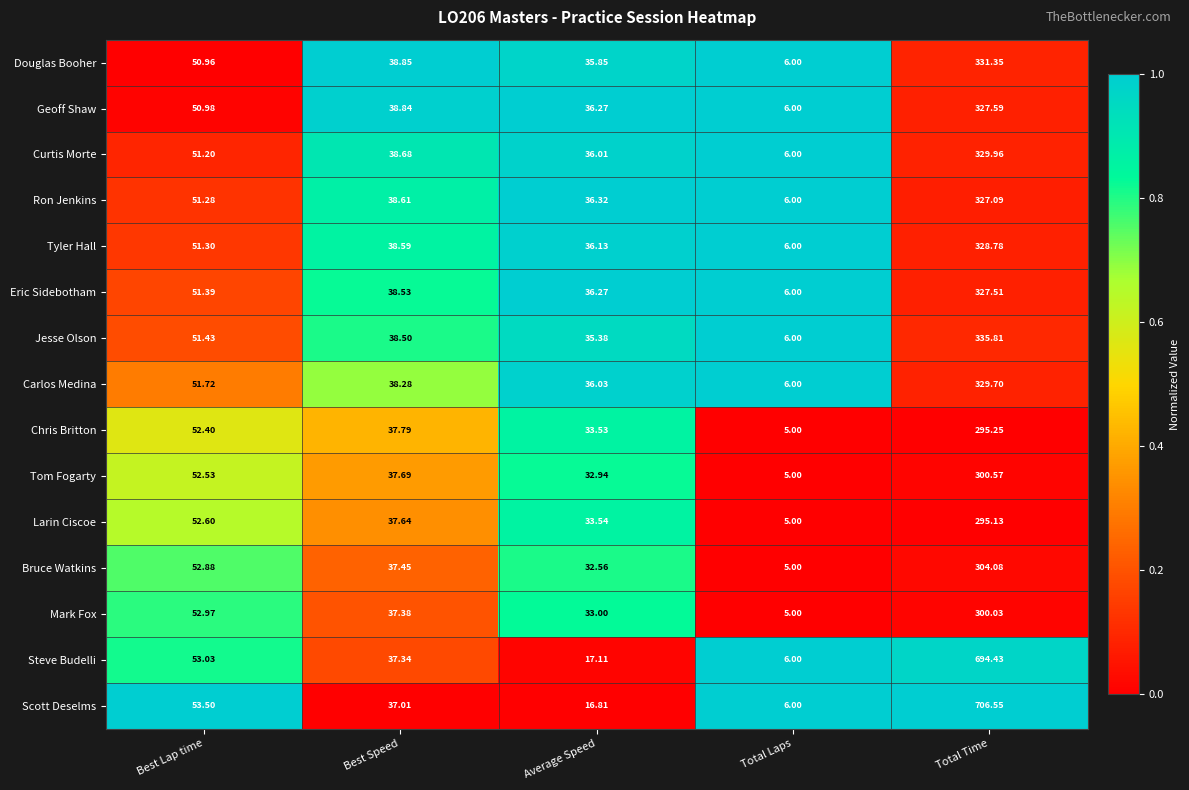

Which label corresponds to the smallest value in the chart?

Total Laps